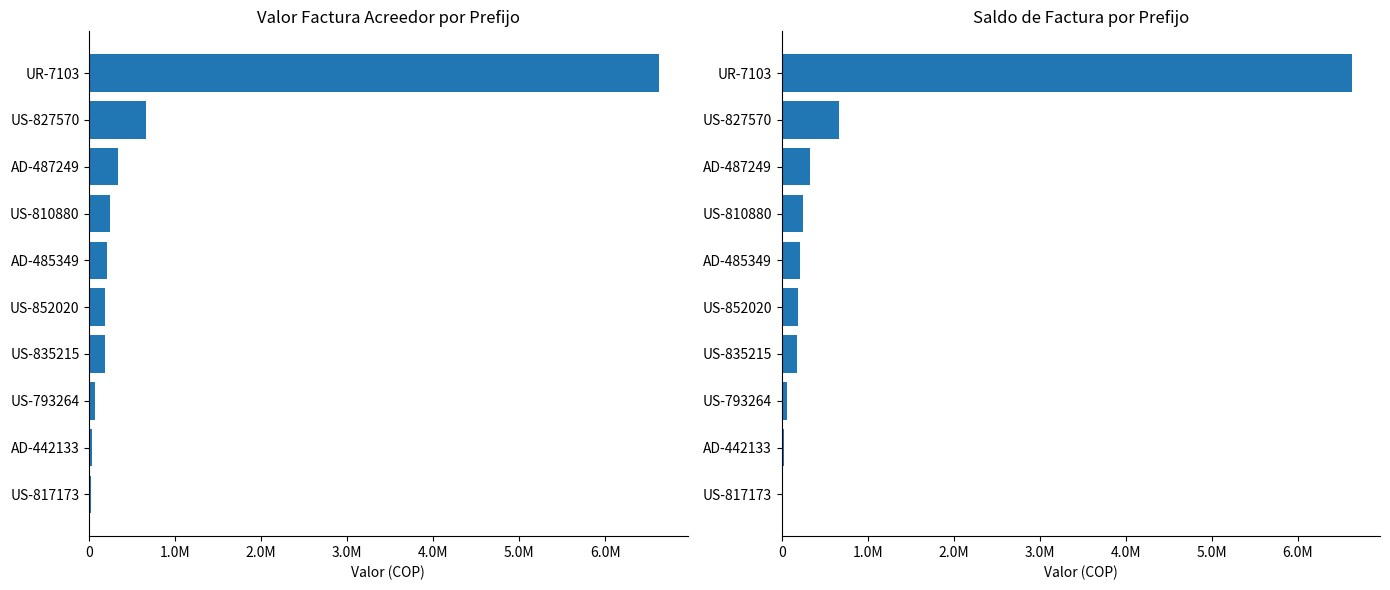

What is the difference between the maximum and minimum values in the VALOR FACTURA ACREEDOR A ENTIDAD series?

6610504